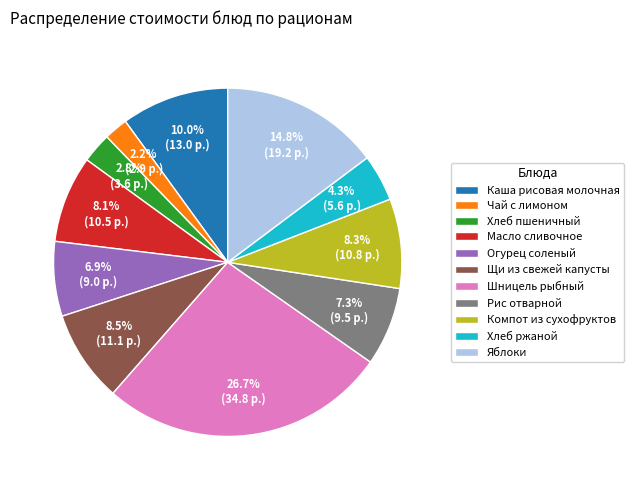

Between Щи из свежей капусты and Яблоки, which is larger?

Яблоки